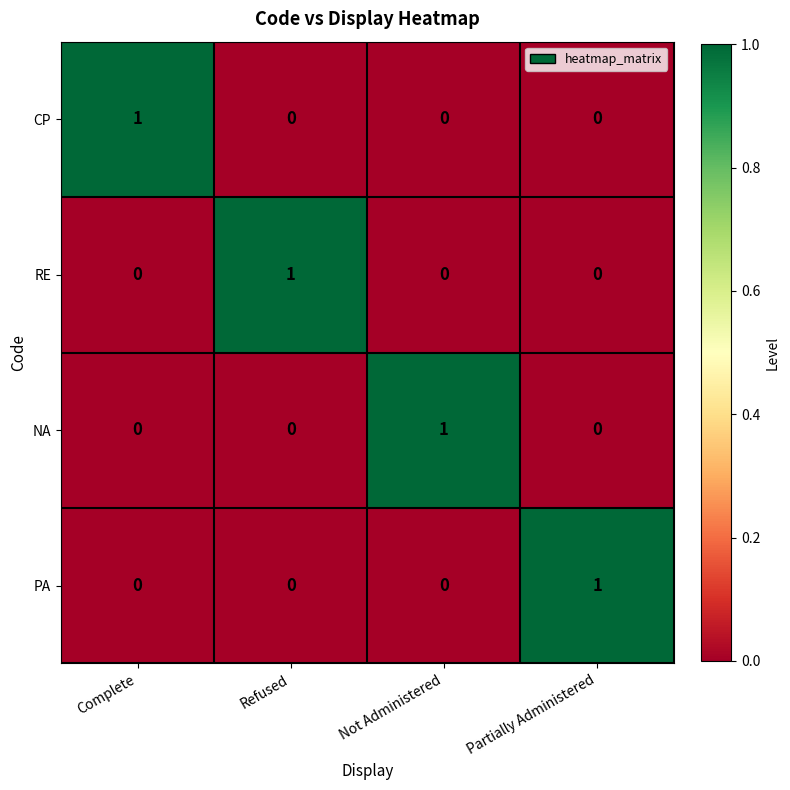

The value of NA at Refused is 0. True or false?

True